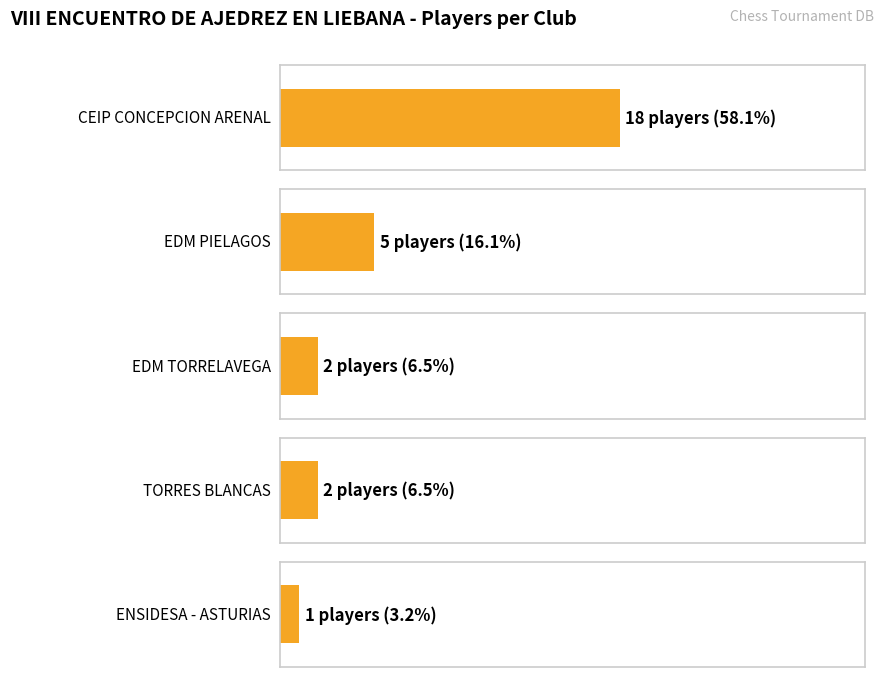

Reading left to right, what are all the values shown in this chart?

18	5	2	2	1